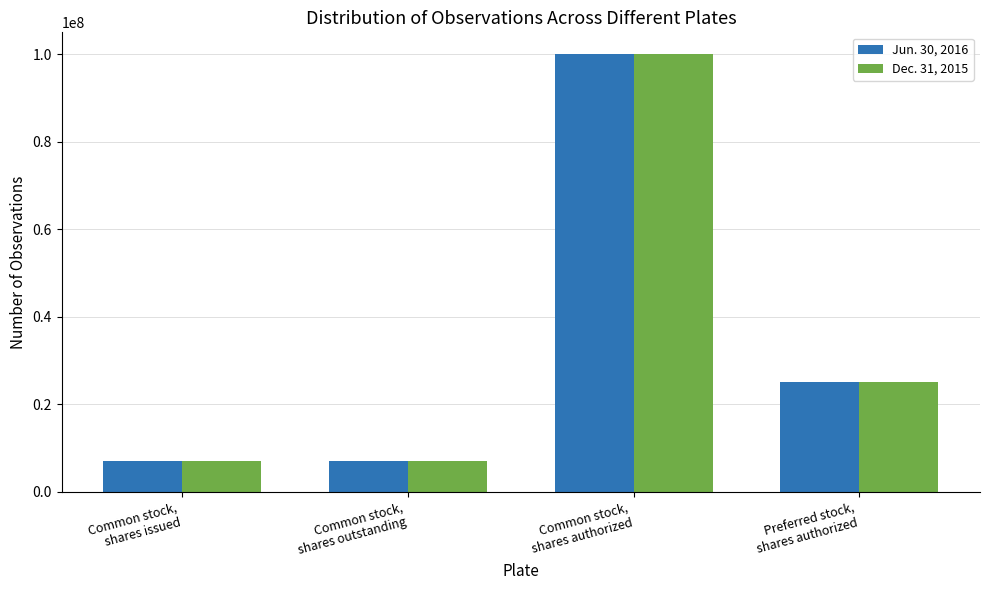

What is the label of the 3rd bar from the right?

Common stock,
shares outstanding